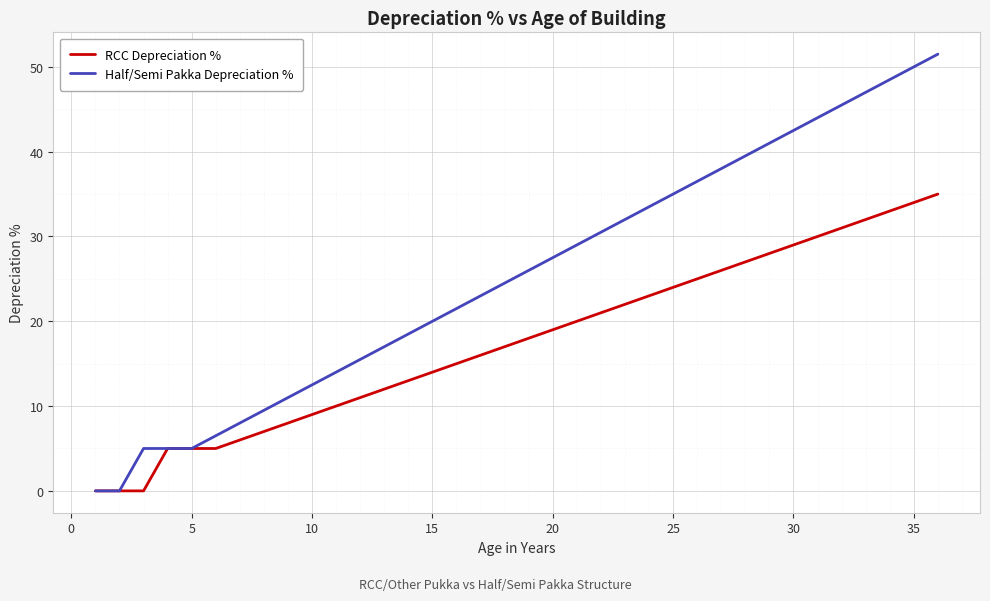

Which series has the largest total across all categories?

Half/Semi Pakka Depreciation %